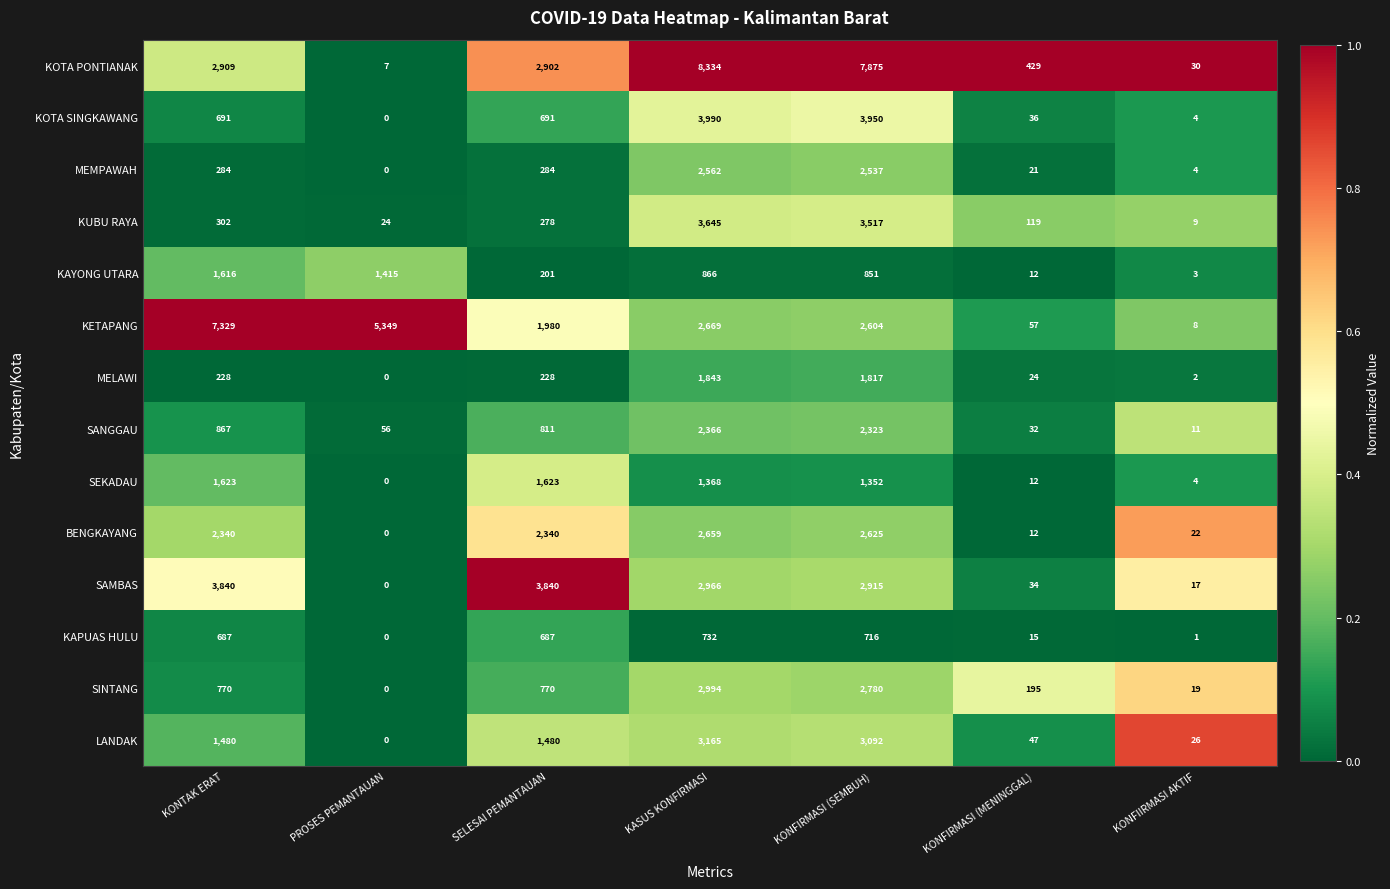

What is the difference between the KAYONG UTARA values at KONTAK ERAT and PROSES PEMANTAUAN?

201